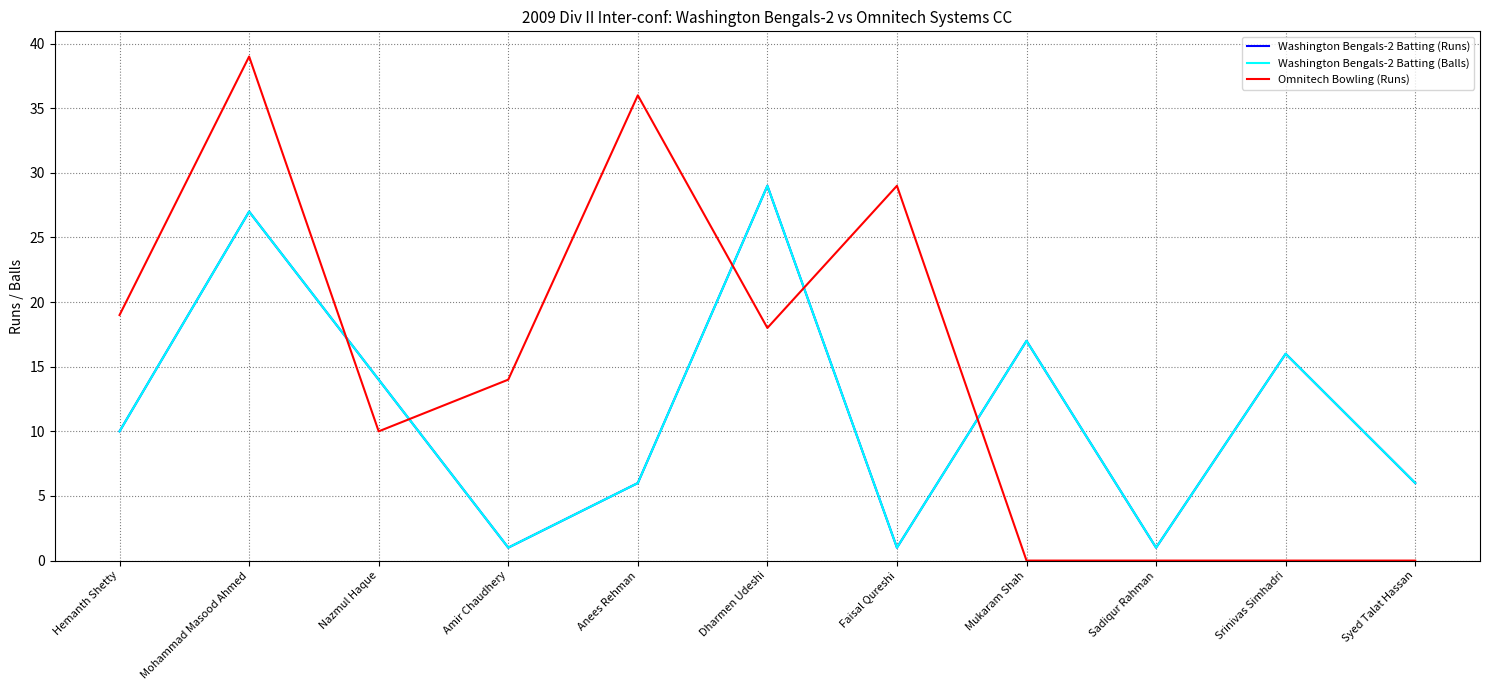

The Washington Bengals-2 Batting (Runs) series shows 6 at Mukaram Shah. True or false?

False